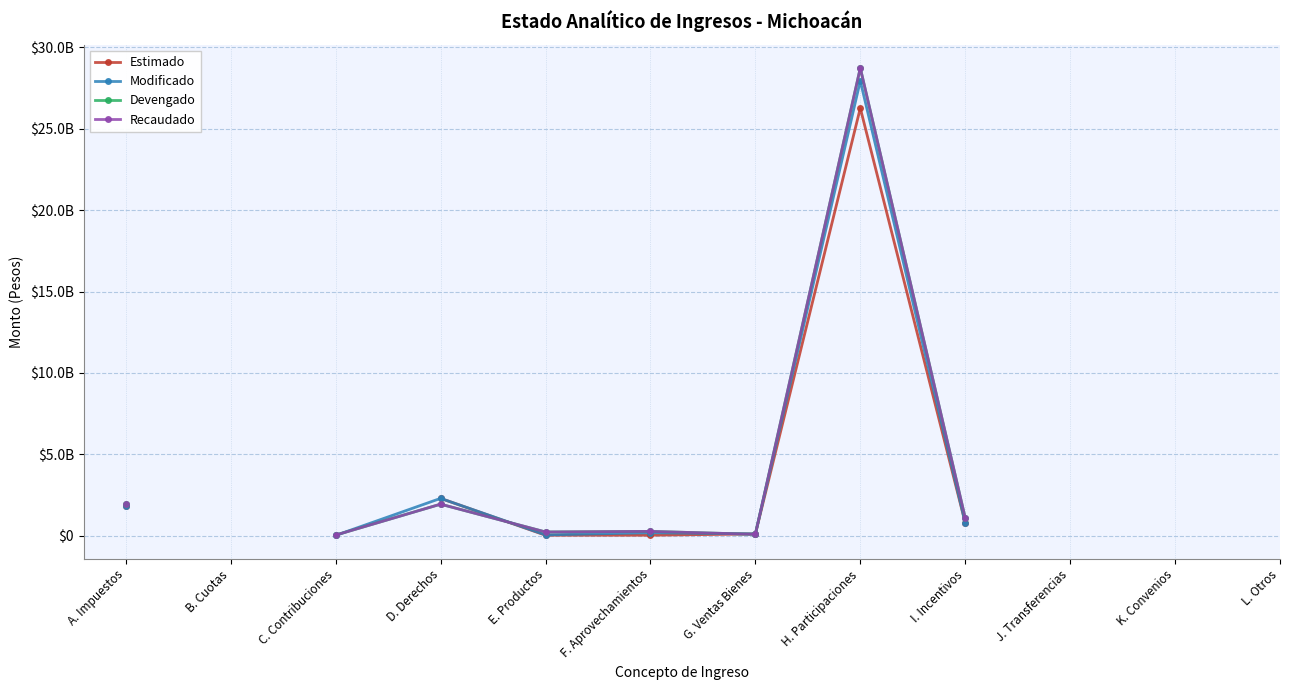

What is the label of the 12th point from the right?

A. Impuestos